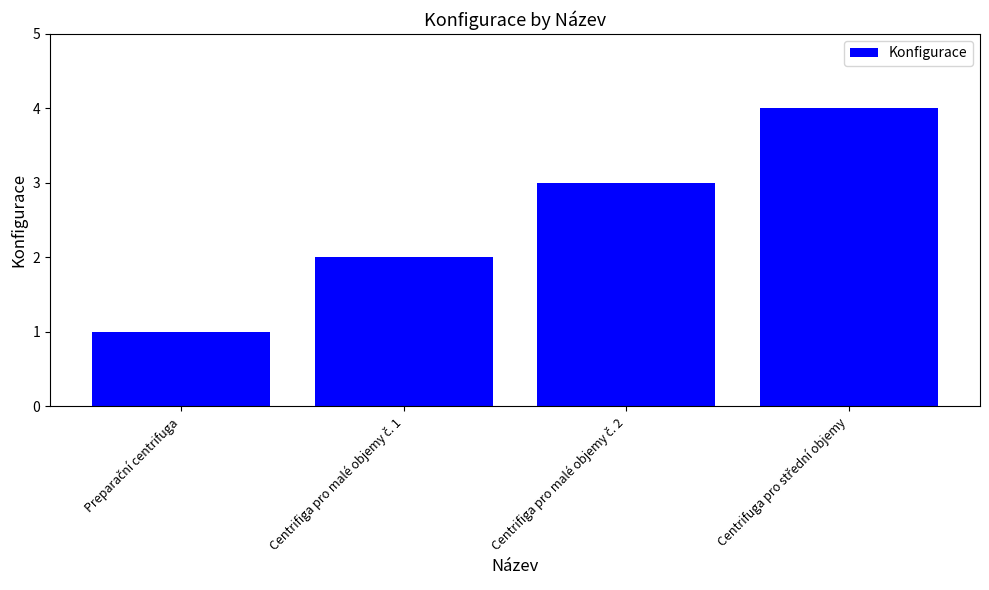

What is the sum of all values?

10